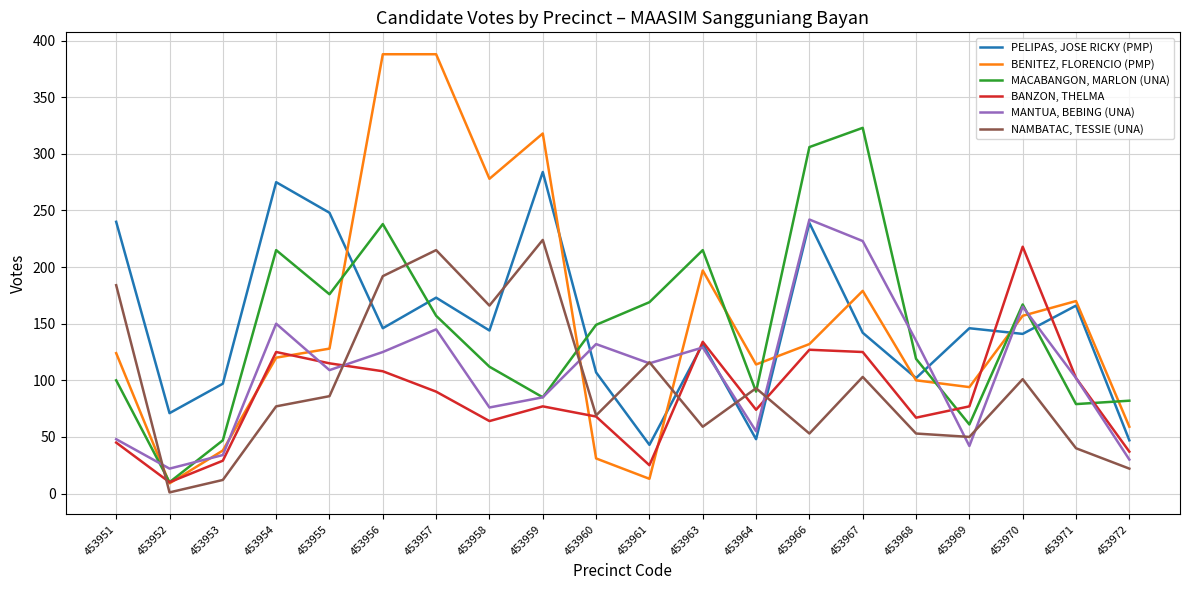

In MANTUA, BEBING (UNA), how many points are lower than both neighbors (excluding endpoints)?

6